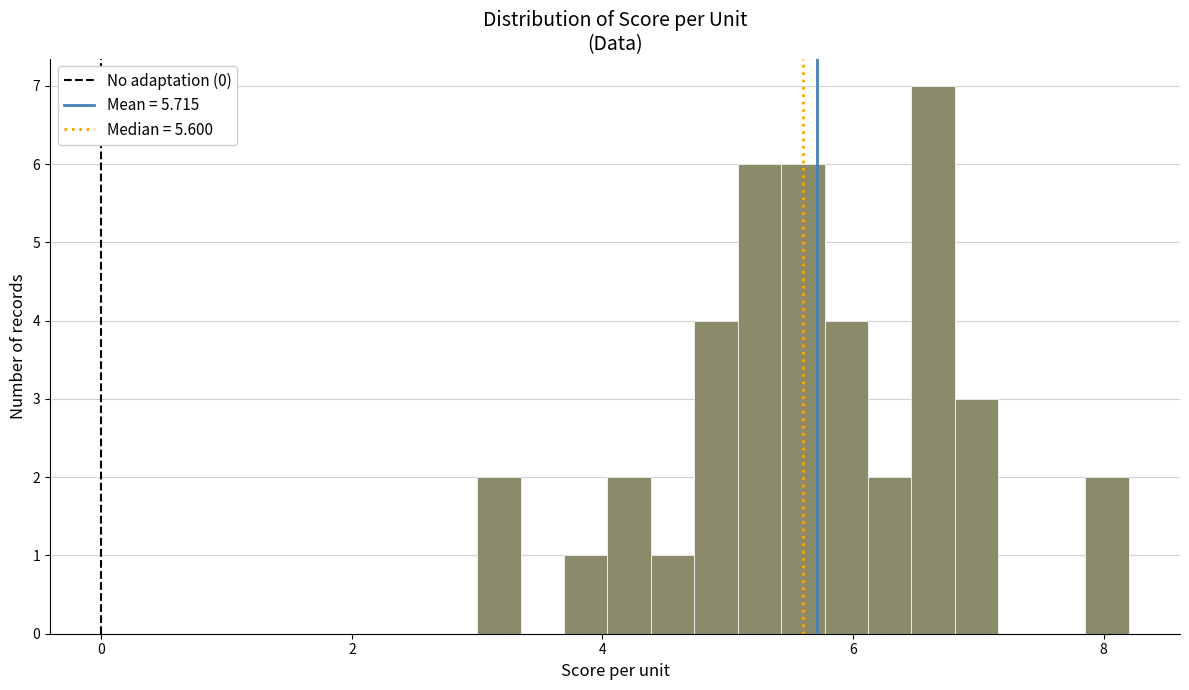

Read against the x-axis, roughly where is the centre of the tallest bar?

6.6